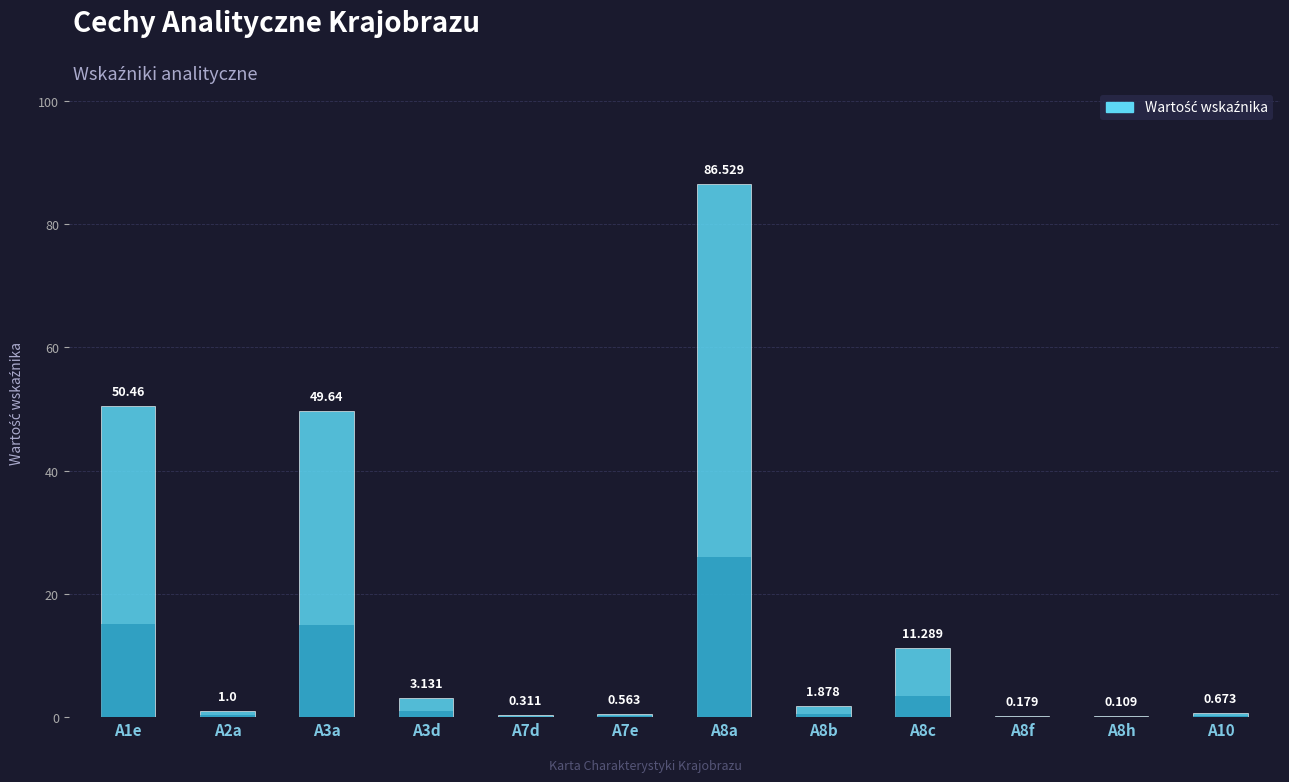

Rank the categories by value from highest to lowest.

A8a, A1e, A3a, A8c, A3d, A8b, A2a, A10, A7e, A7d, A8f, A8h